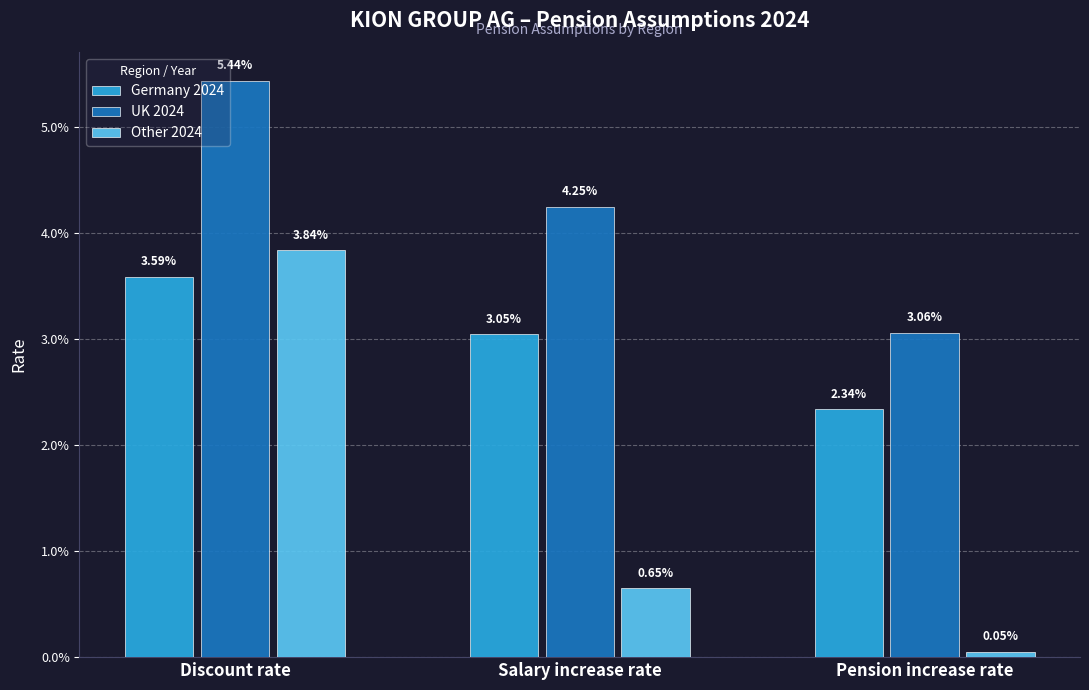

List the series in order of their peak value, highest first.

UK 2024, Other 2024, Germany 2024